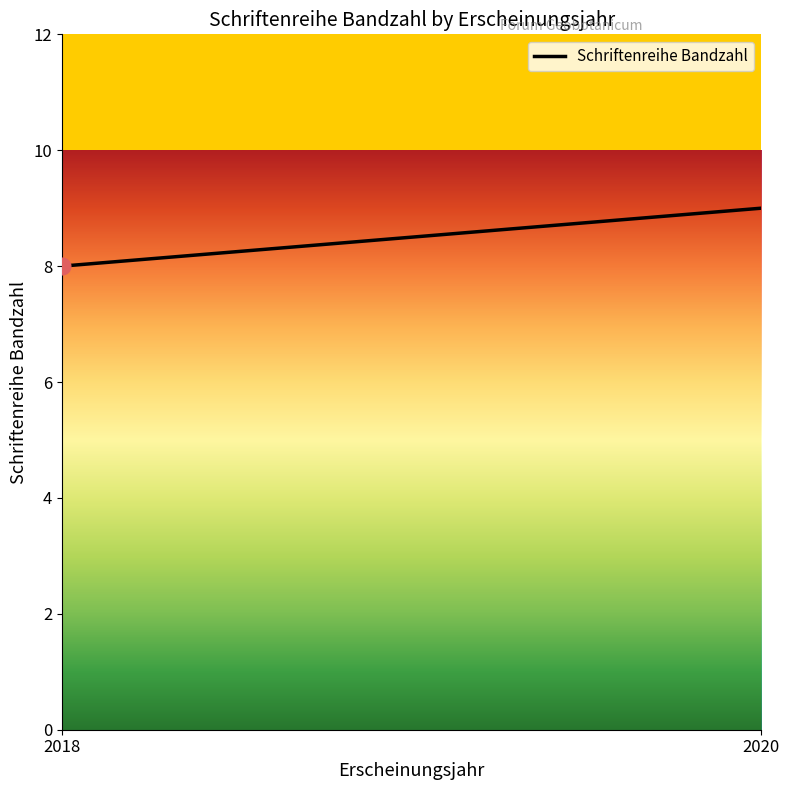

Reading right to left, list all the values displayed in this chart.

2020=9	2018=8